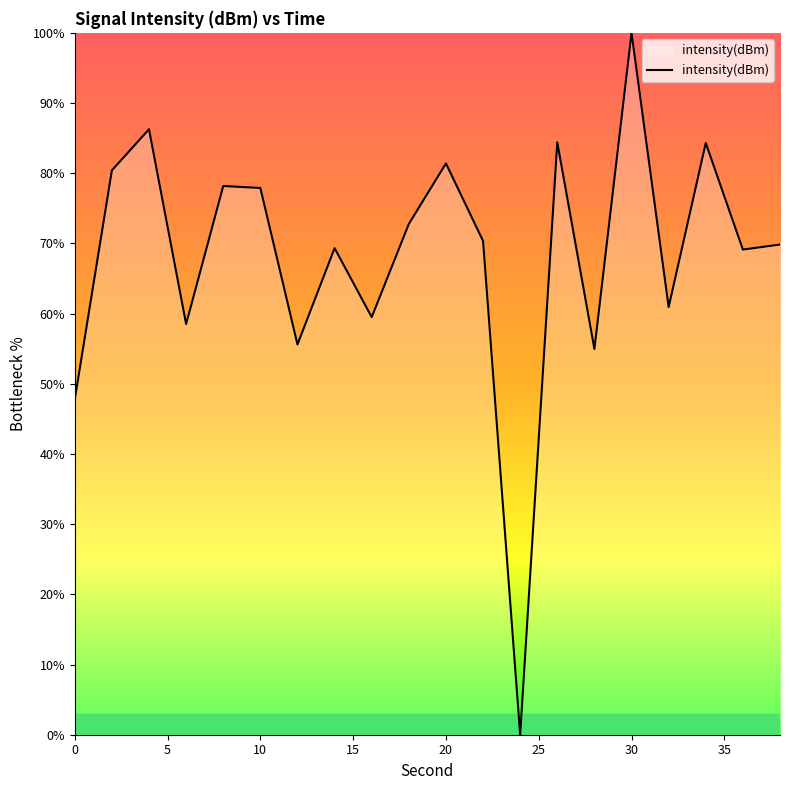

What is the greatest value displayed?

100.0